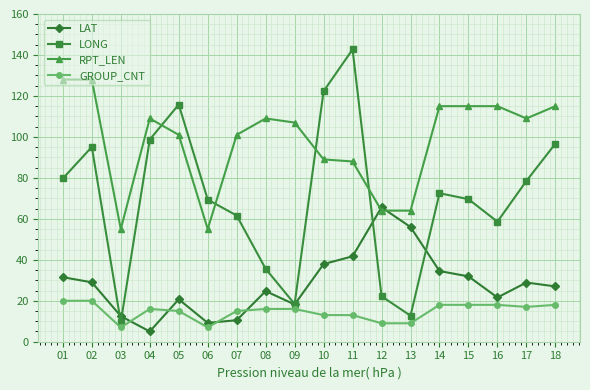

At 11, list the series in order from smallest to largest.

GROUP_CNT, LAT, RPT_LEN, LONG